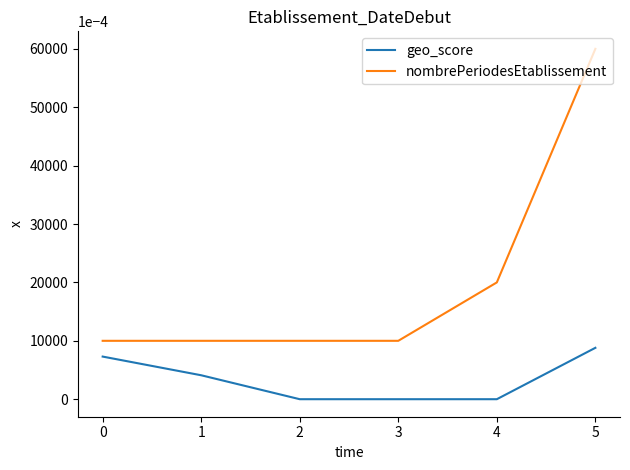

Which category has the highest value across all series?

5